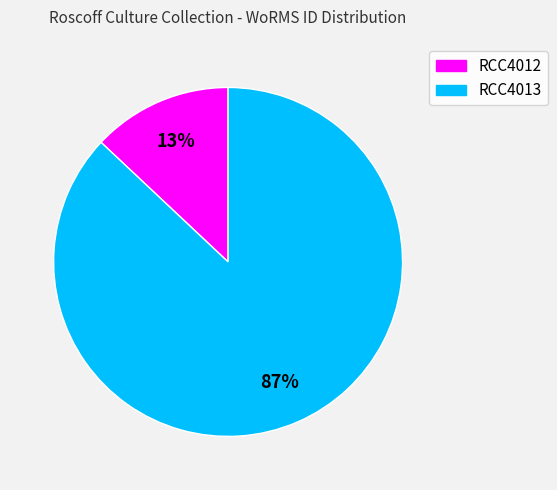

To the nearest percent, what is the difference between the largest and smallest slice percentages?

74%